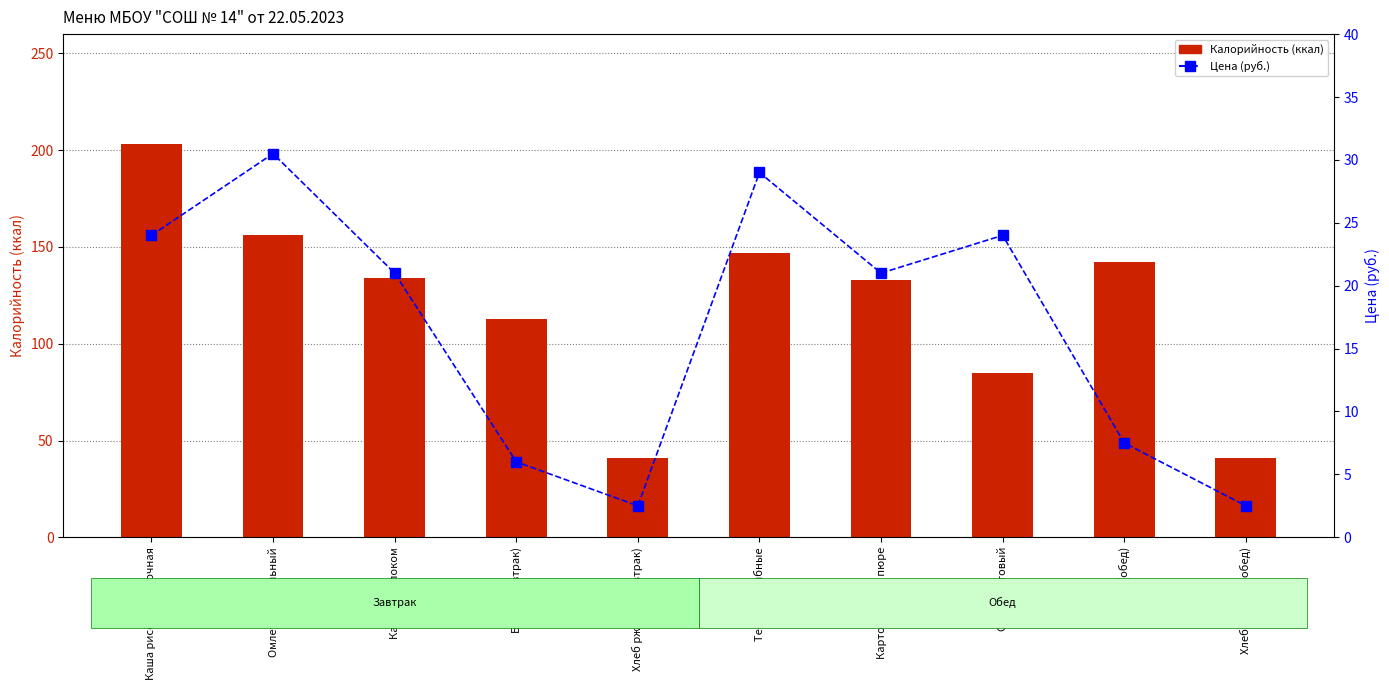

Reading left to right, extract all data points from this chart.

Калорийность: Каша рисовая молочная=203.0	Омлет натуральный=156.0	Какао с молоком=134.0	Батон (завтрак)=113.0	Хлеб ржаной (завтрак)=41.0	Тефтели рыбные=147.0	Картофельное пюре=133.0	Сок фруктовый=85.0	Батон (обед)=142.0	Хлеб ржаной (обед)=41.0
Цена: Каша рисовая молочная=24.0	Омлет натуральный=30.5	Какао с молоком=21.0	Батон (завтрак)=6.0	Хлеб ржаной (завтрак)=2.5	Тефтели рыбные=29.0	Картофельное пюре=21.0	Сок фруктовый=24.0	Батон (обед)=7.5	Хлеб ржаной (обед)=2.5